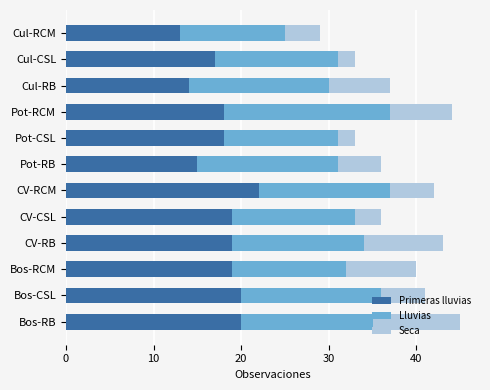

What is the difference between the maximum and minimum values in the Primeras lluvias series?

9